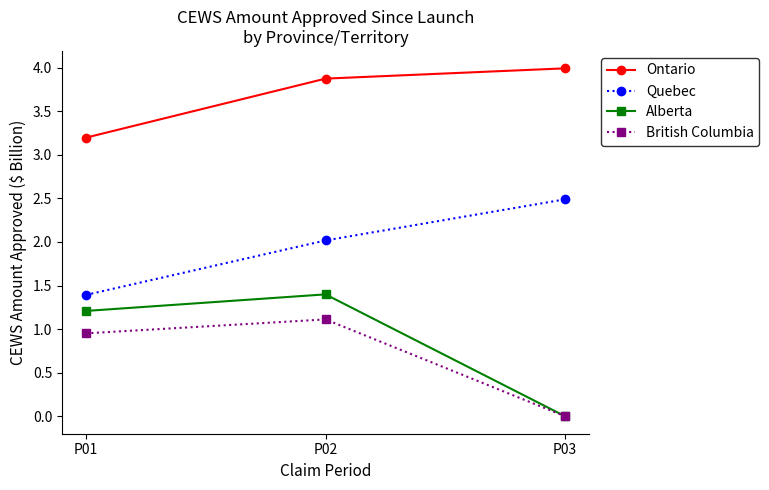

List the series in order of their peak value, highest first.

Ontario, Quebec, Alberta, British Columbia